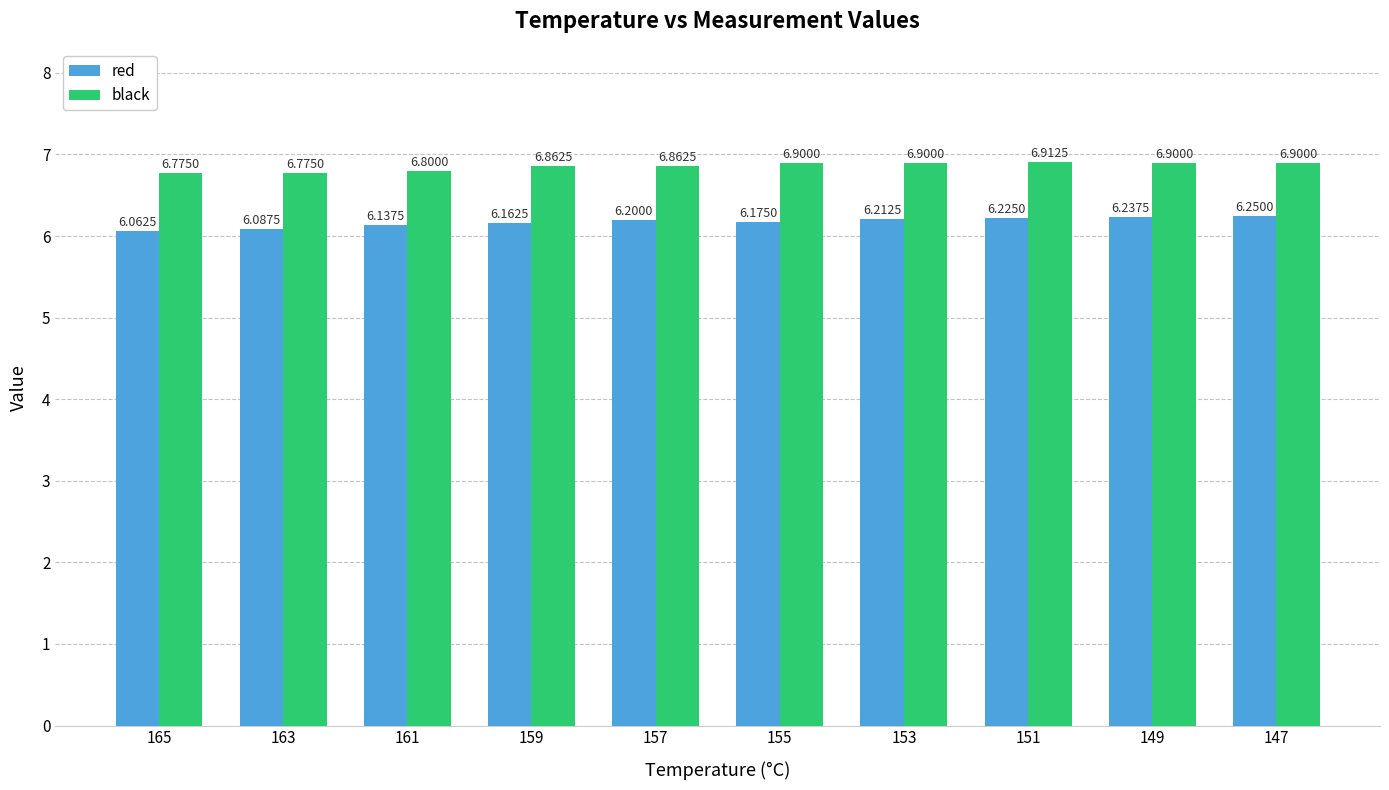

What is the difference between the highest and lowest values at 165?

0.7